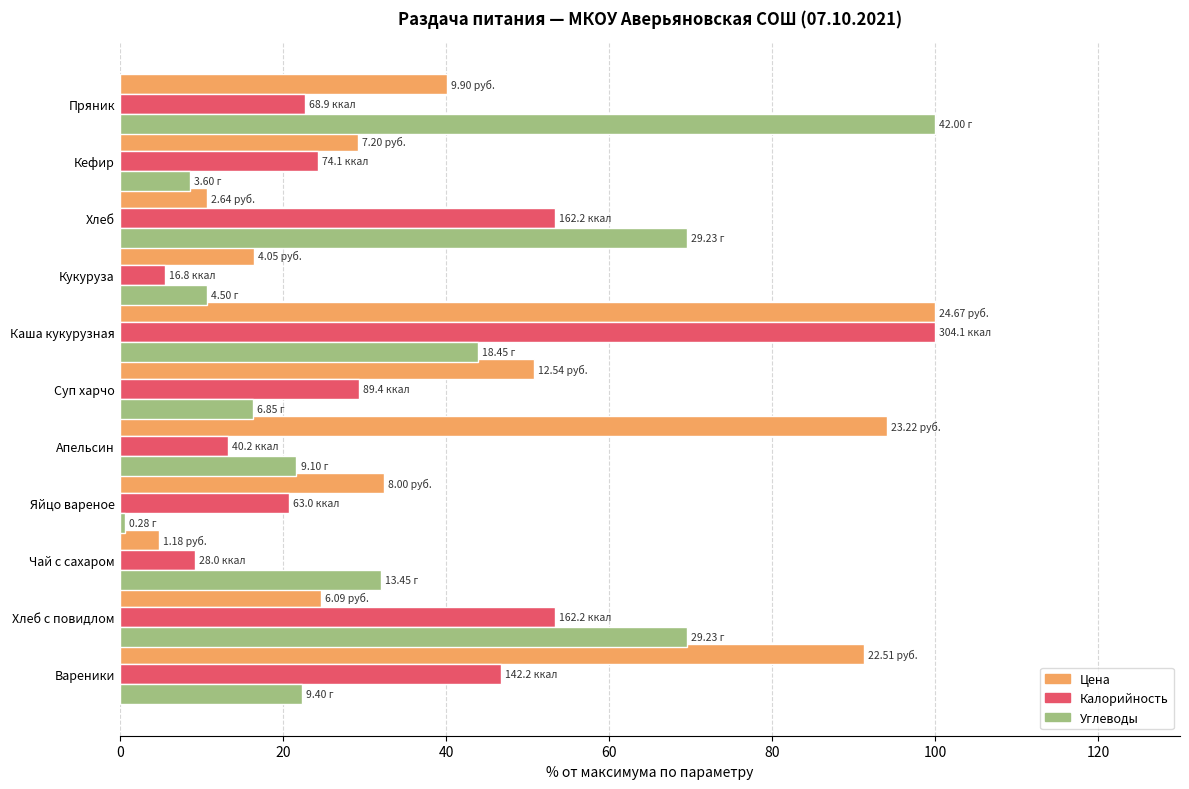

How many values in the Цена series exceed 32?

6